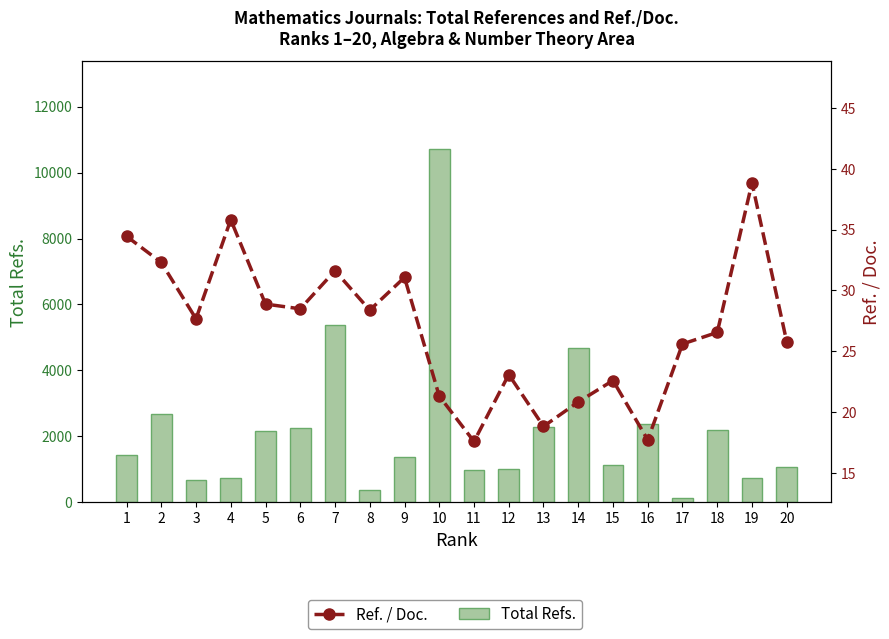

Rank the series at 20 from lowest to highest value.

Ref. / Doc., Total Refs.